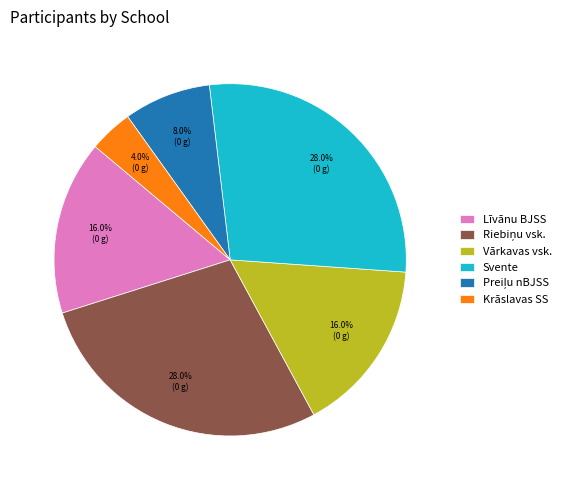

To the nearest percent, what percentage of the pie is Vārkavas vsk.?

16%